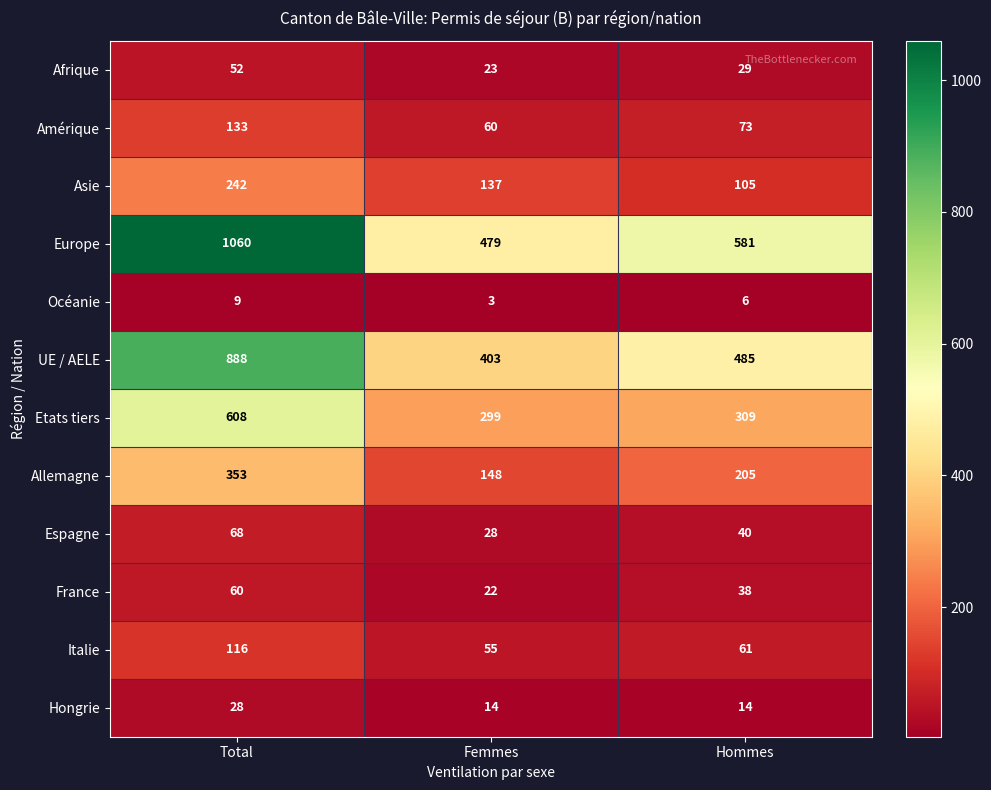

Rank the series at Hommes from highest to lowest value.

Europe, UE / AELE, Etats tiers, Allemagne, Asie, Amérique, Italie, Espagne, France, Afrique, Hongrie, Océanie